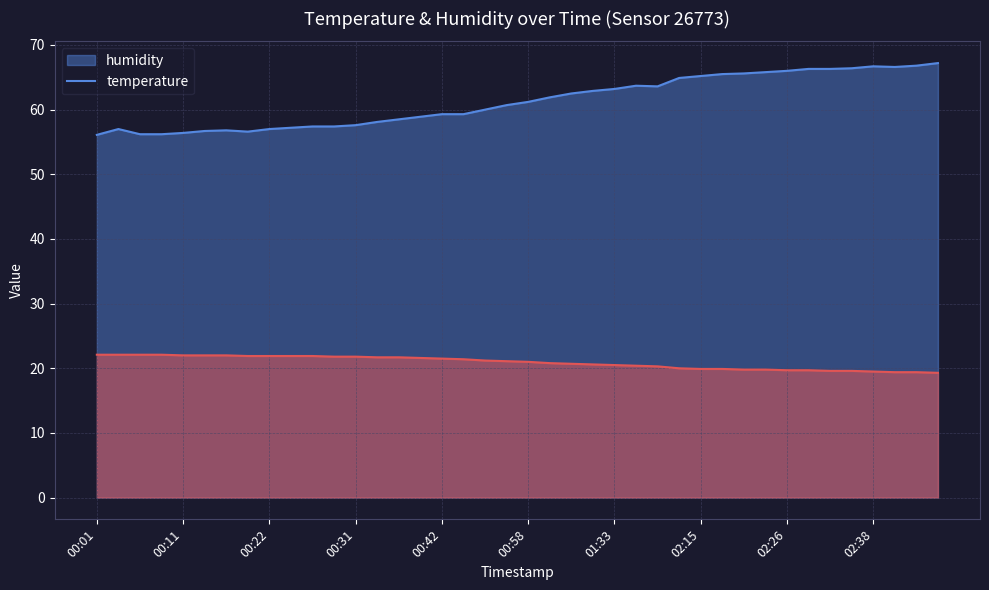

At which category is the sum across all series the highest?

02:57